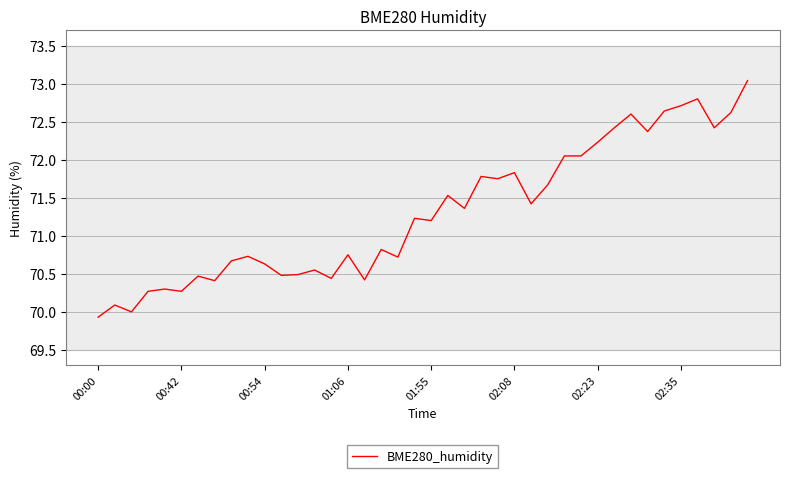

True or false: there are more than 1 points higher than both neighbors.

True